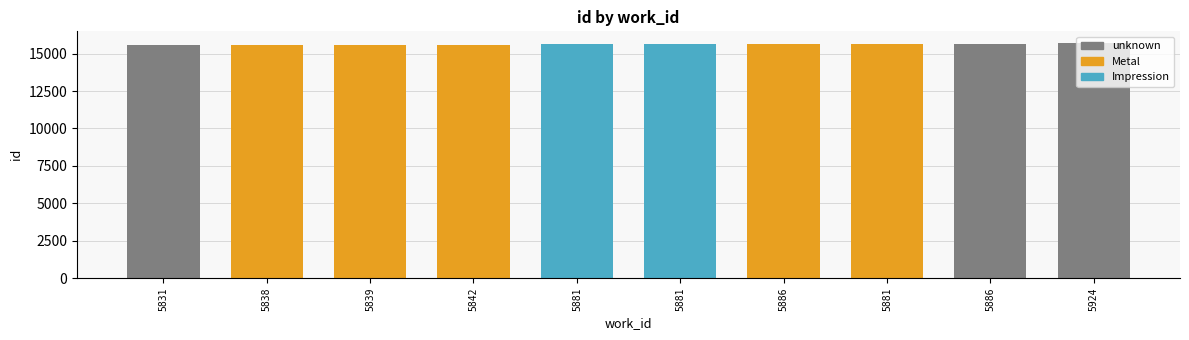

Is it true that the value at 5924 is 23885?

False